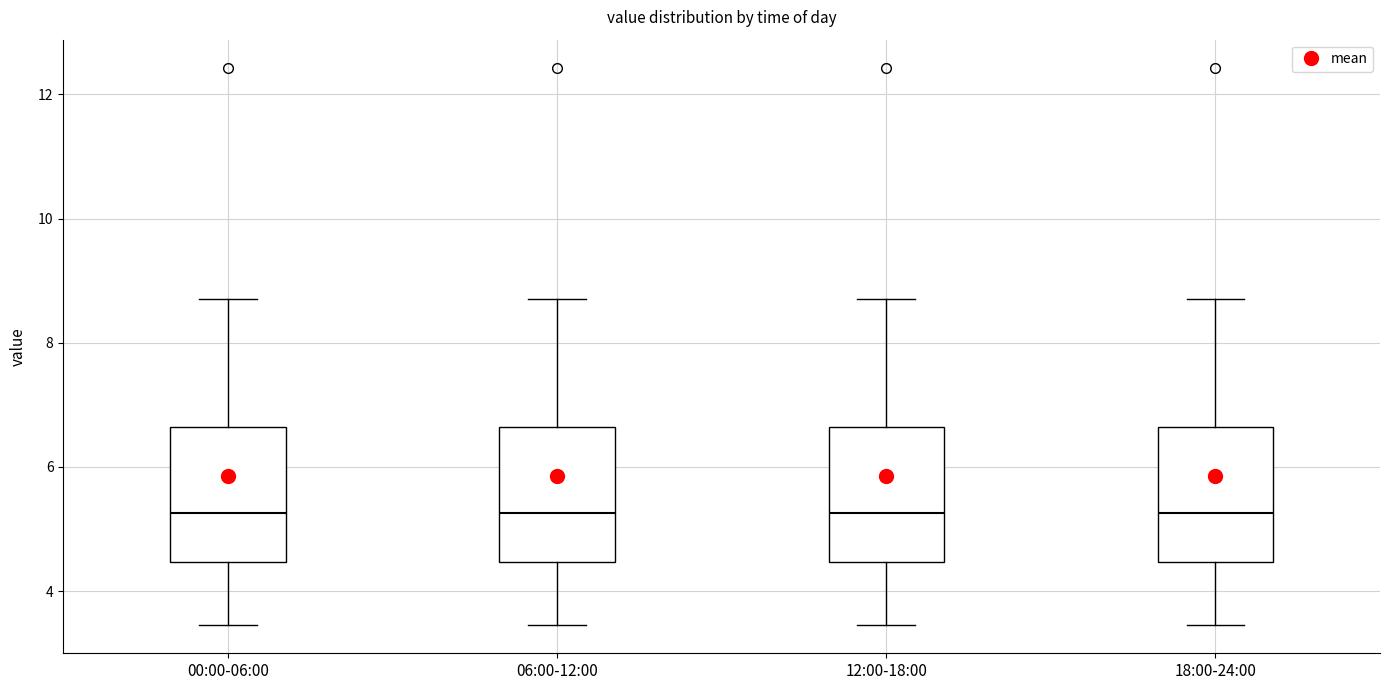

Reading left to right, transcribe this box plot: for each box, give where its median line is, the range the box spans, and where its two whiskers end, as read against the y-axis. The values are not printed on the chart, so give them approximately, as read against the axis.

00:00-06:00: median 5.2, box 4.4 to 6.6, whiskers 3.4 to 8.8
06:00-12:00: median 5.2, box 4.4 to 6.6, whiskers 3.4 to 8.8
12:00-18:00: median 5.2, box 4.4 to 6.6, whiskers 3.4 to 8.8
18:00-24:00: median 5.2, box 4.4 to 6.6, whiskers 3.4 to 8.8